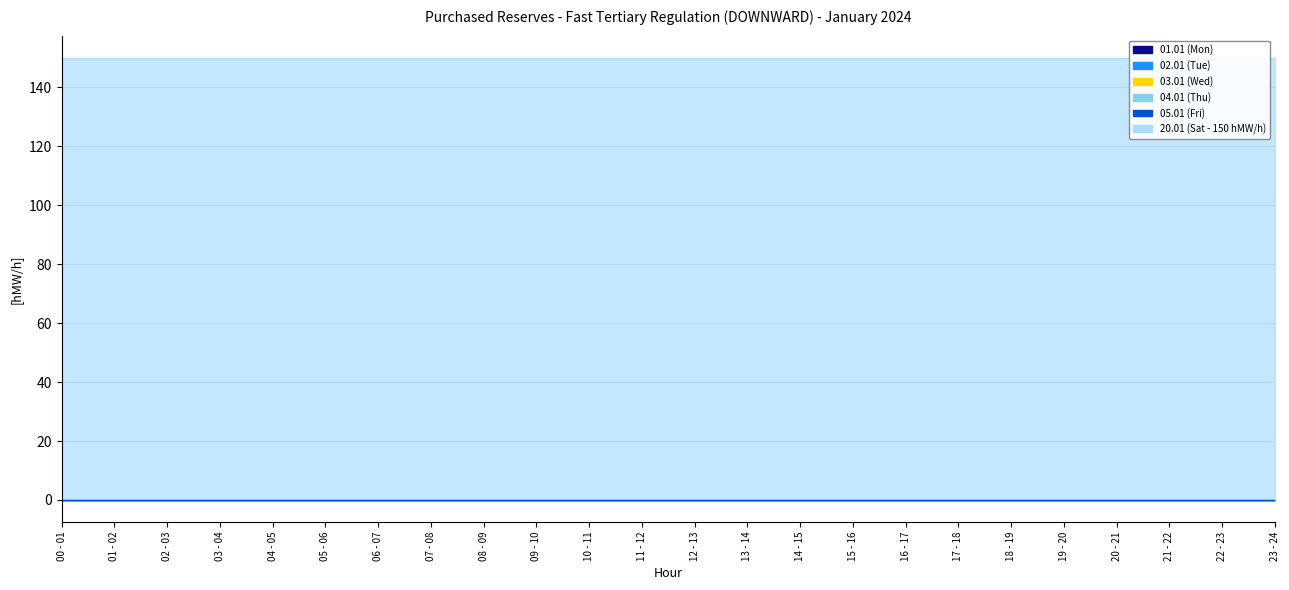

Between 18 - 19 and 09 - 10, which is larger?

18 - 19